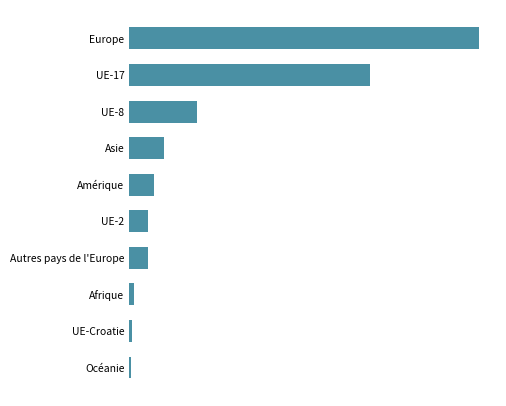

How many data points does each series have?

10